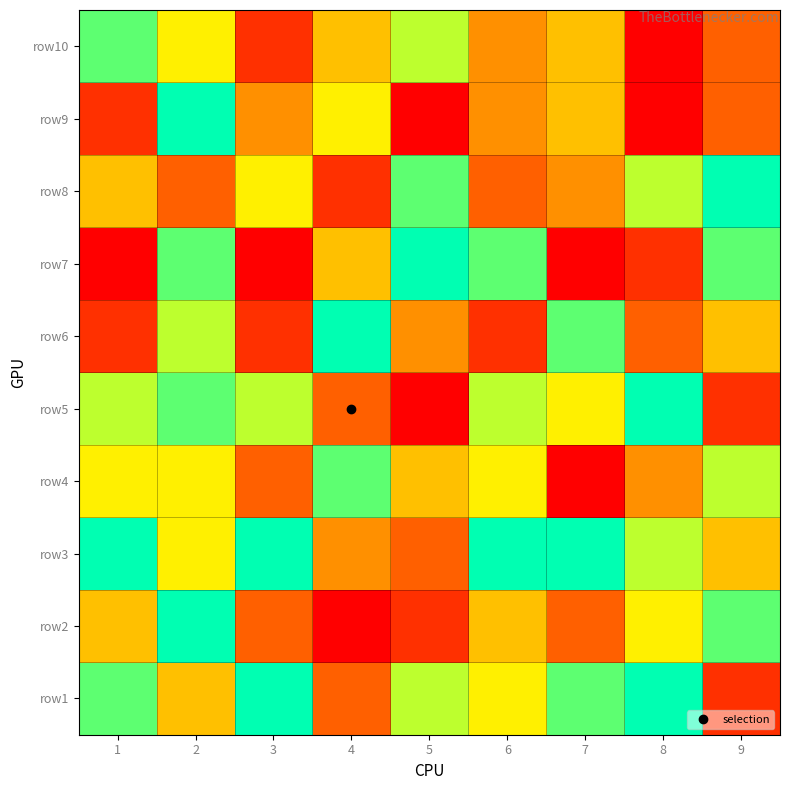

Reading left to right, extract all data points from this chart.

row1: 1=8	2=5	3=9	4=3	5=7	6=6	7=8	8=9	9=2
row2: 1=5	2=9	3=3	4=1	5=2	6=5	7=3	8=6	9=8
row3: 1=9	2=6	3=9	4=4	5=3	6=9	7=9	8=7	9=5
row4: 1=6	2=6	3=3	4=8	5=5	6=6	7=1	8=4	9=7
row5: 1=7	2=8	3=7	4=3	5=1	6=7	7=6	8=9	9=2
row6: 1=2	2=7	3=2	4=9	5=4	6=2	7=8	8=3	9=5
row7: 1=1	2=8	3=1	4=5	5=9	6=8	7=1	8=2	9=8
row8: 1=5	2=3	3=6	4=2	5=8	6=3	7=4	8=7	9=9
row9: 1=2	2=9	3=4	4=6	5=1	6=4	7=5	8=1	9=3
row10: 1=8	2=6	3=2	4=5	5=7	6=4	7=5	8=1	9=3